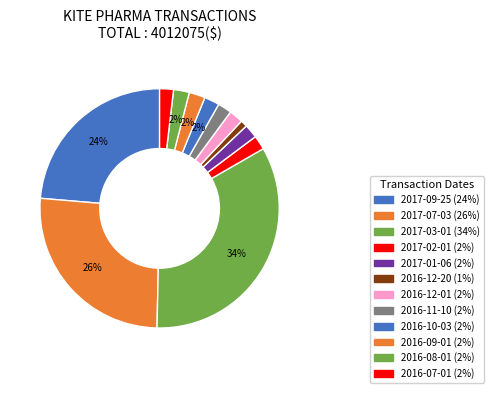

Rank the categories by value from highest to lowest.

2017-03-01, 2017-07-03, 2017-09-25, 2016-09-01, 2016-08-01, 2016-10-03, 2017-02-01, 2016-12-01, 2016-11-10, 2016-07-01, 2017-01-06, 2016-12-20